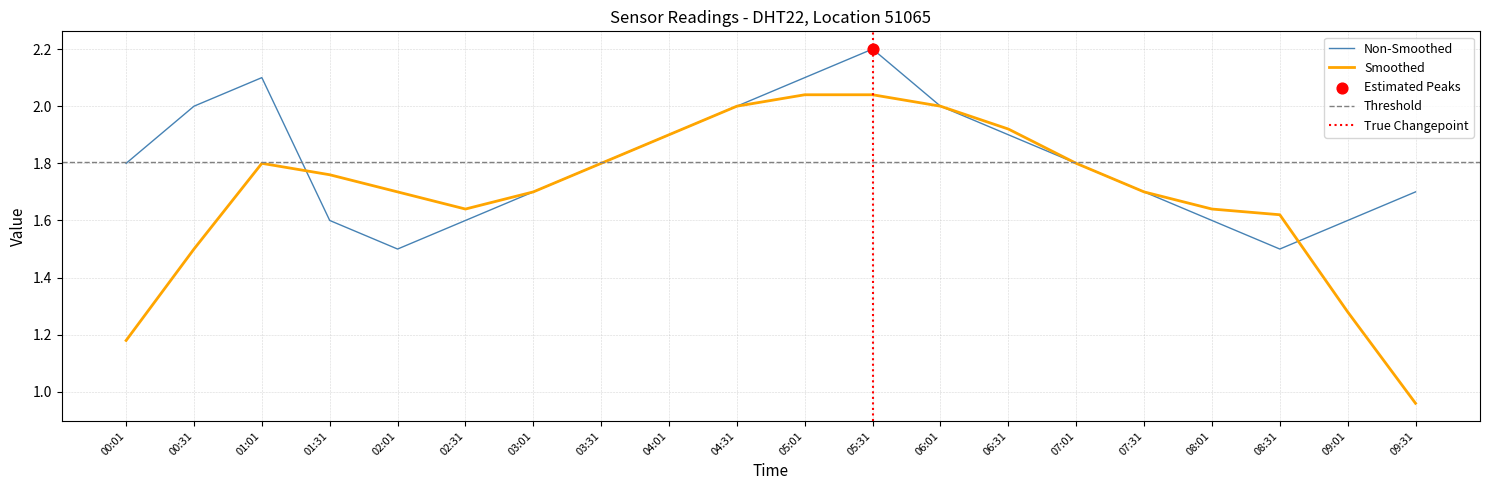

Approximately how many times larger is the value at 01:01 compared to 00:31?

1.1